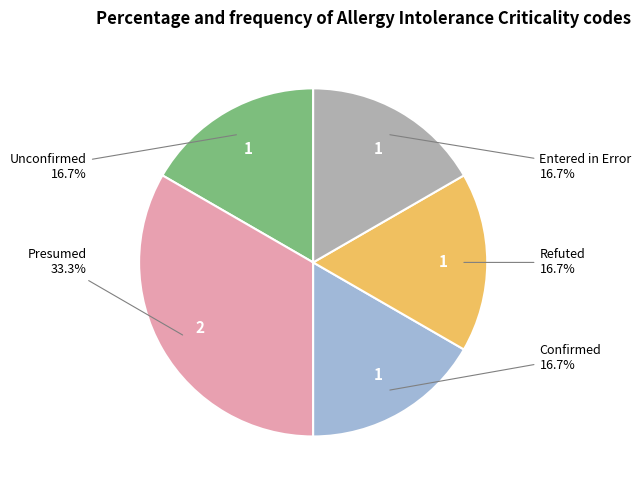

How much of the chart is everything except Refuted?

83.3%